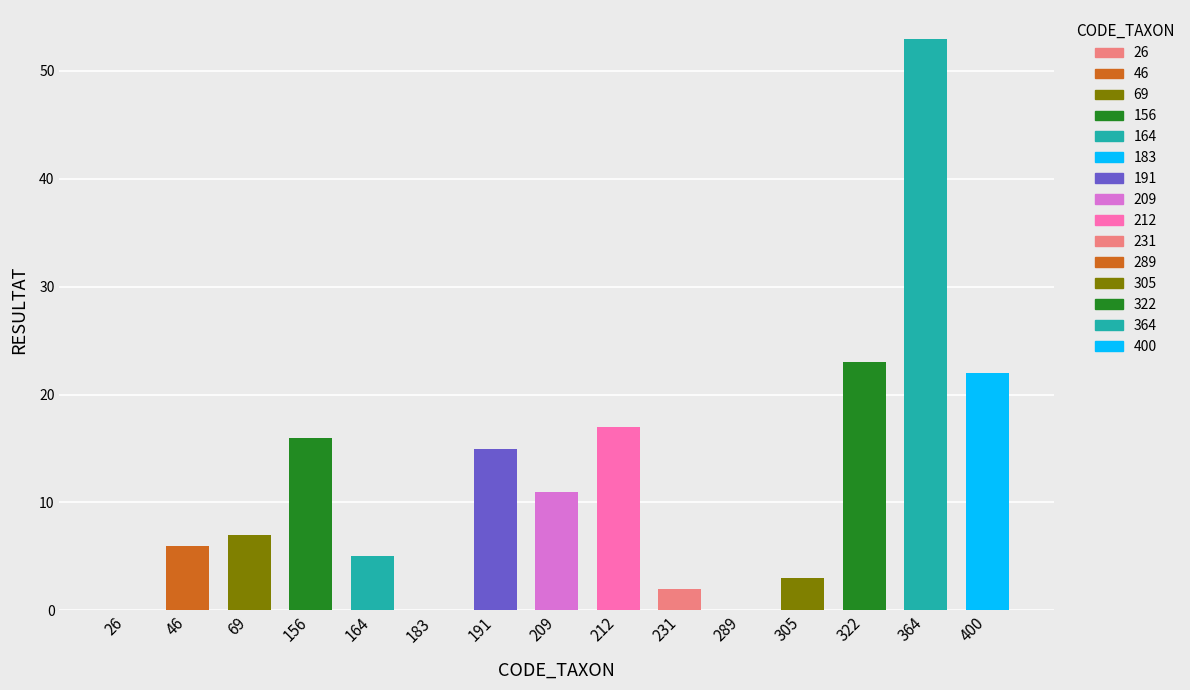

Is it true that the value at 156 is 16?

True